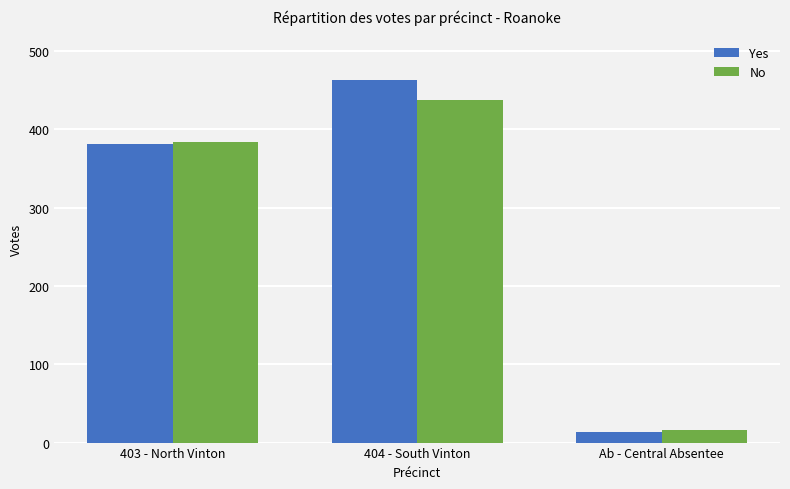

What is the sum of all No values?

838